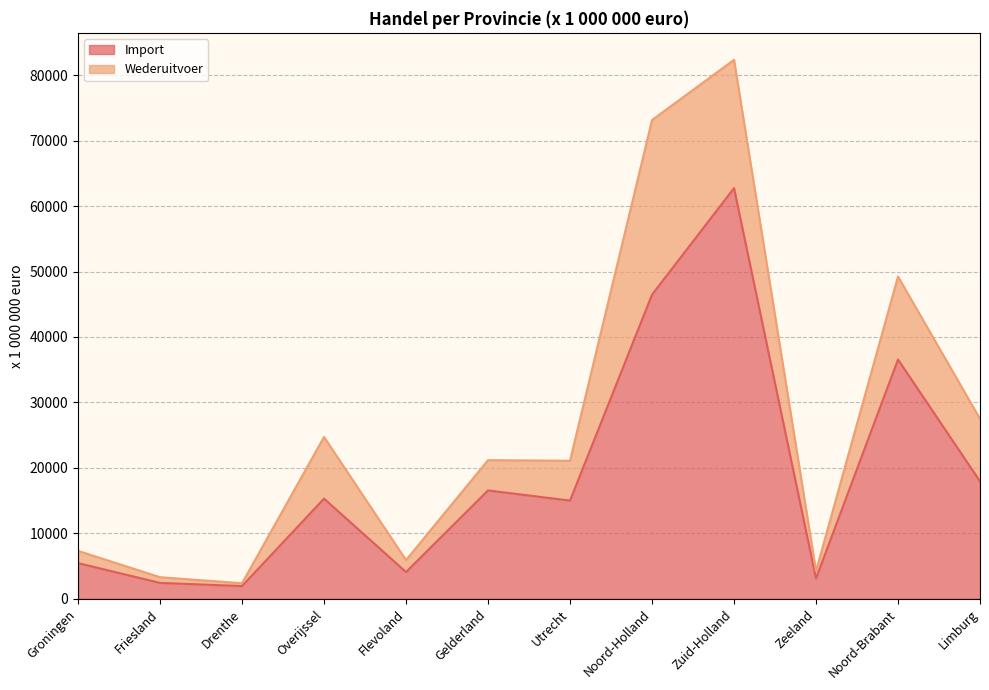

Which category has the highest value across all series?

Zuid-Holland